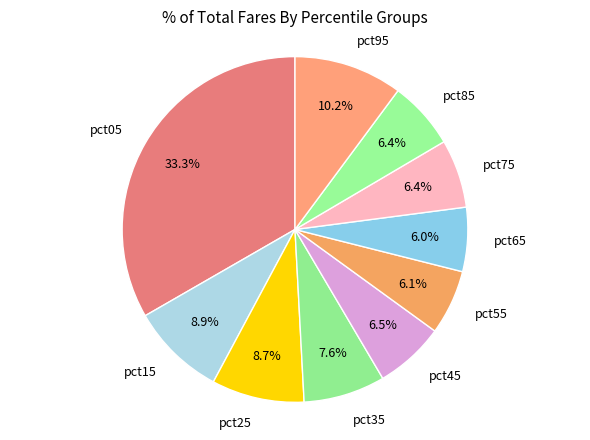

To the nearest percent, what portion does pct85 represent?

6%